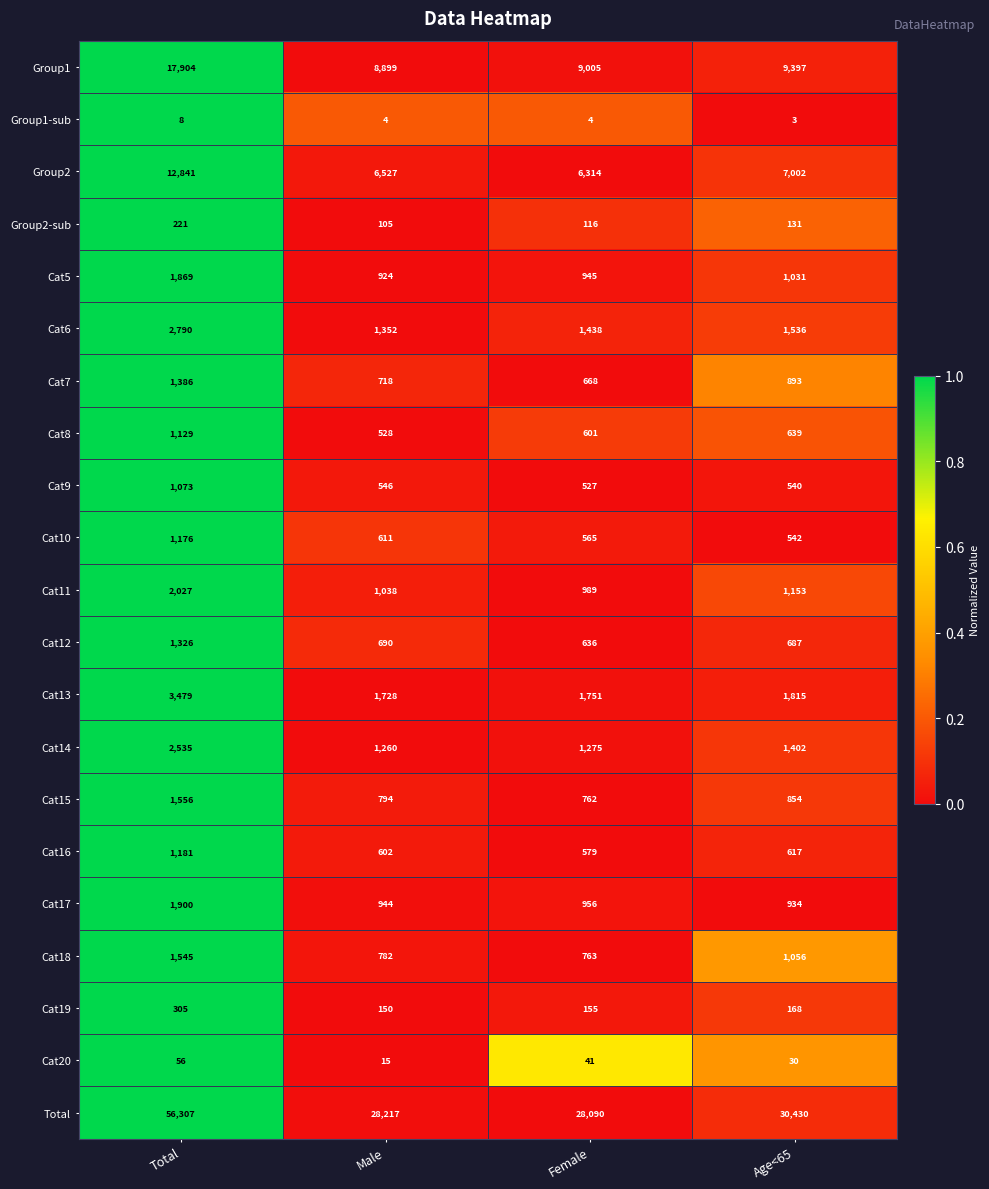

How many data points in Cat5 are less than 1031?

2